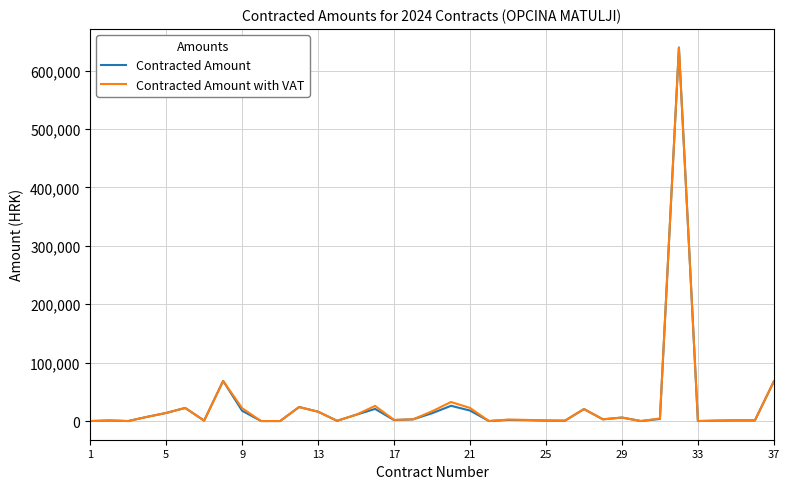

What is the greatest value displayed?

639481.0